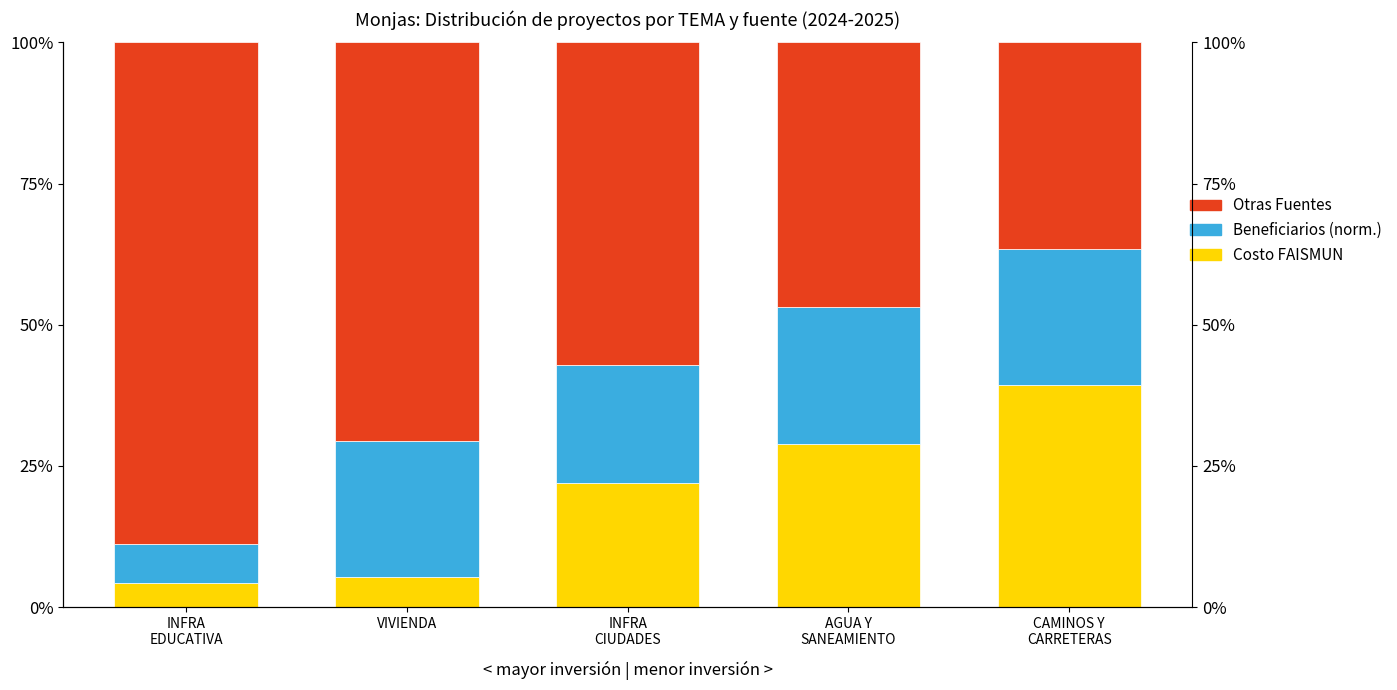

Which label corresponds to the smallest value in the chart?

INFRA
EDUCATIVA